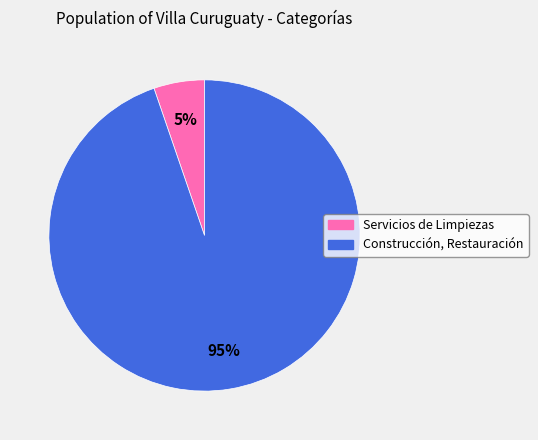

To the nearest percent, what is the combined percentage of Servicios de Limpiezas and Construcción, Restauración?

100%